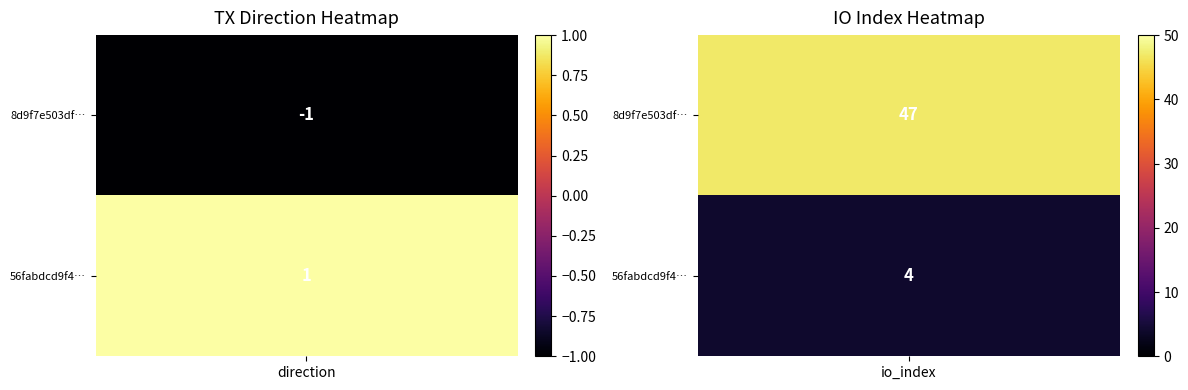

What is the lowest value of the 8d9f7e503df66c2d971d5470d4e913c561fba05 series?

-1